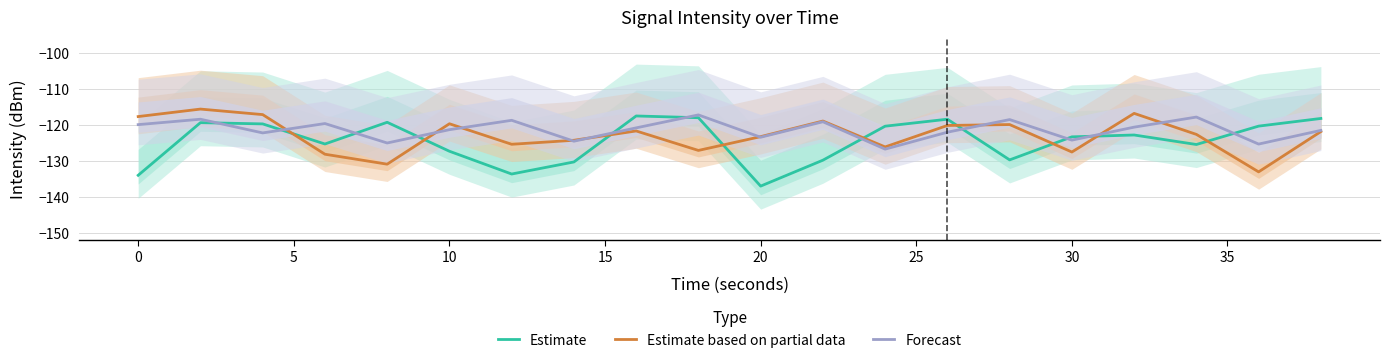

What is the highest value of the Estimate series?

-117.6